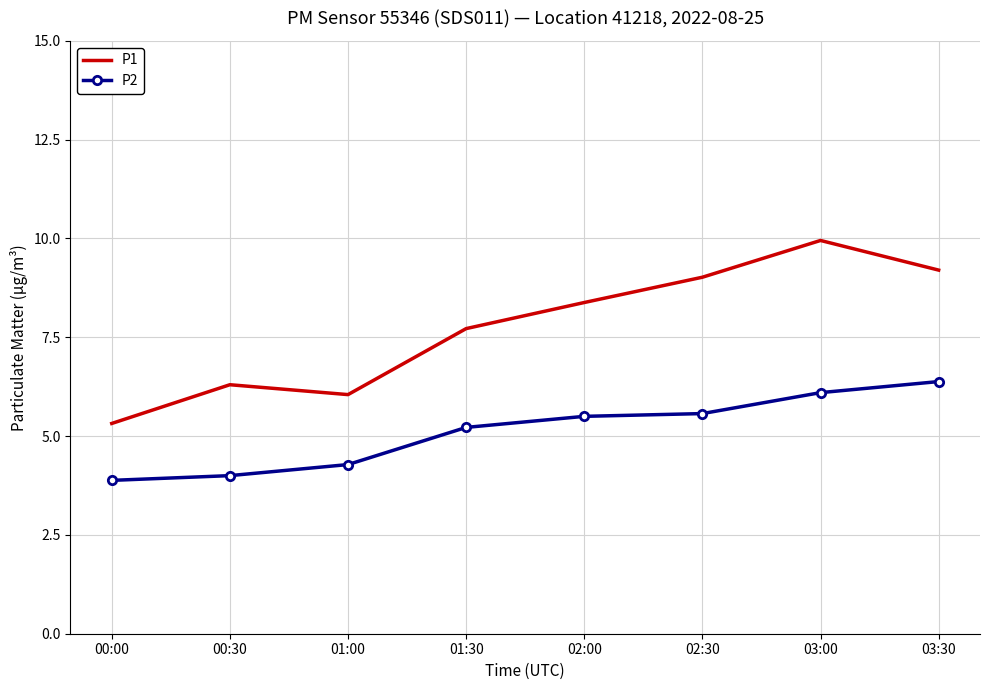

True or false: P2 and P1 cross at least once.

False